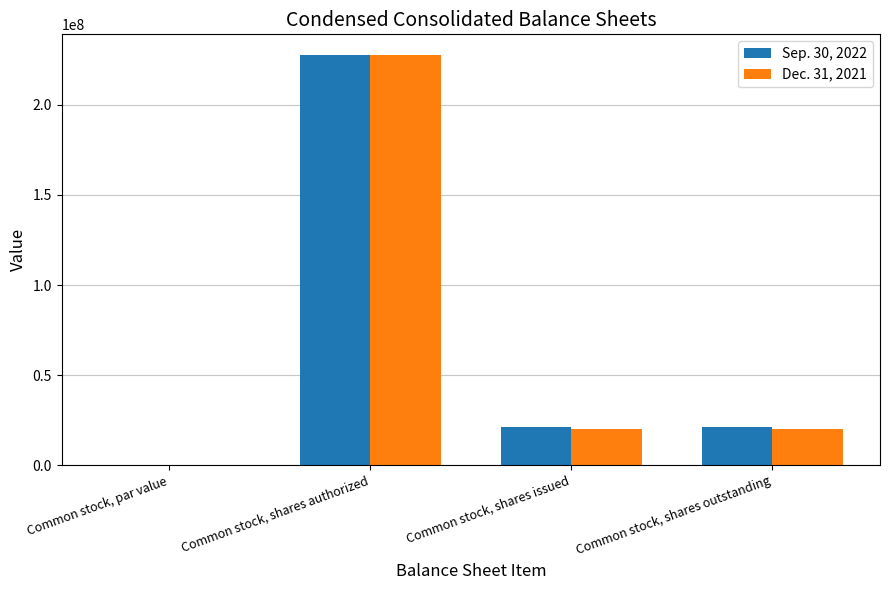

Which label corresponds to the largest value in the chart?

Common stock, shares authorized